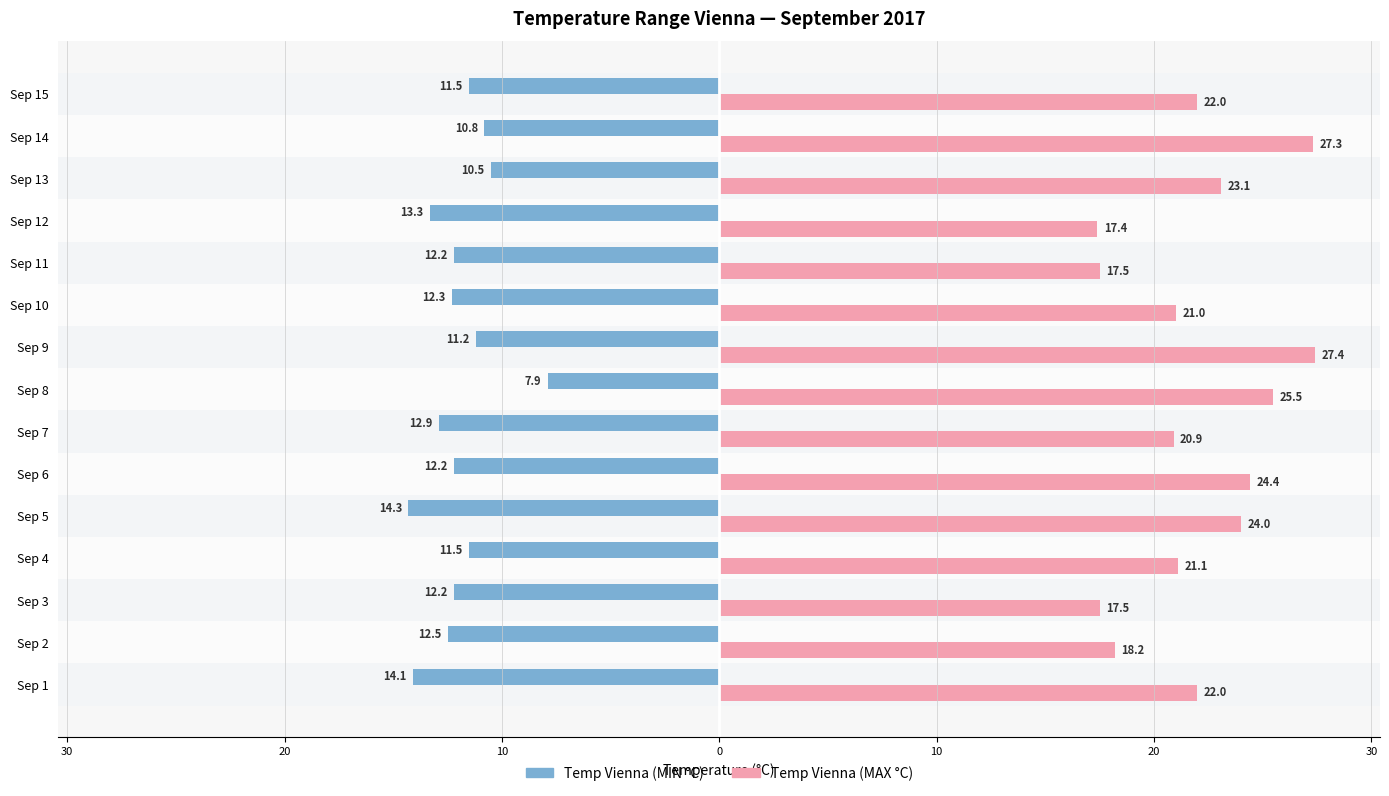

List the series in order of their peak value, lowest first.

Temp Vienna (MIN °C), Temp Vienna (MAX °C)